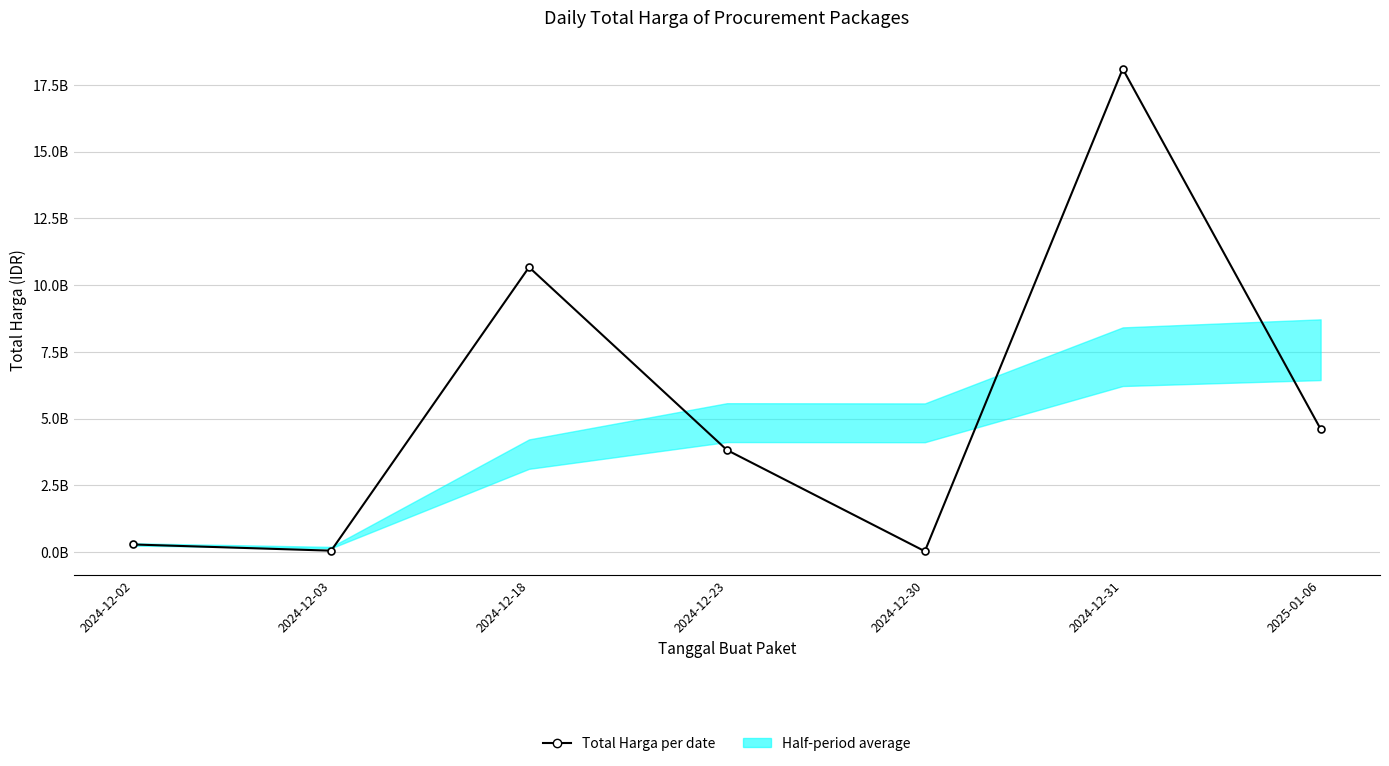

What is the difference between the maximum and second lowest values?

18044637768